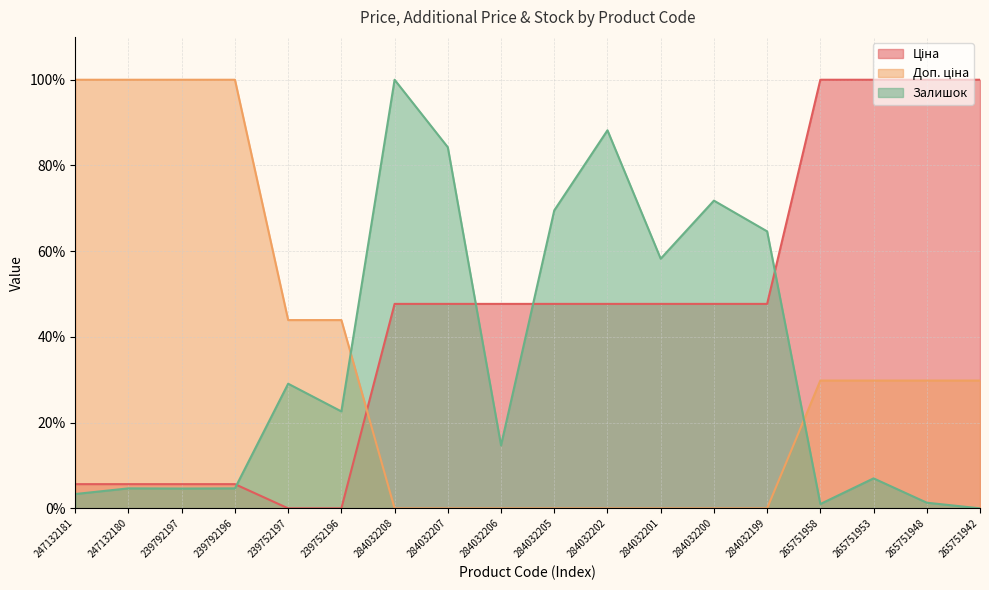

Reading left to right, extract all data points from this chart.

Ціна: 247132181=5.6	247132180=5.6	239792197=5.6	239792196=5.6	239752197=0.0	239752196=0.0	284032208=47.7	284032207=47.7	284032206=47.7	284032205=47.7	284032202=47.7	284032201=47.7	284032200=47.7	284032199=47.7	265751958=100.0	265751953=100.0	265751948=100.0	265751942=100.0
Доп. ціна: 247132181=100.0	247132180=100.0	239792197=100.0	239792196=100.0	239752197=43.9	239752196=43.9	284032208=0.0	284032207=0.0	284032206=0.0	284032205=0.0	284032202=0.0	284032201=0.0	284032200=0.0	284032199=0.0	265751958=29.8	265751953=29.8	265751948=29.8	265751942=29.8
Залишок: 247132181=3.3	247132180=4.7	239792197=4.6	239792196=4.7	239752197=29.1	239752196=22.6	284032208=100.0	284032207=84.2	284032206=14.7	284032205=69.5	284032202=88.2	284032201=58.2	284032200=71.8	284032199=64.6	265751958=1.0	265751953=7.0	265751948=1.3	265751942=0.0